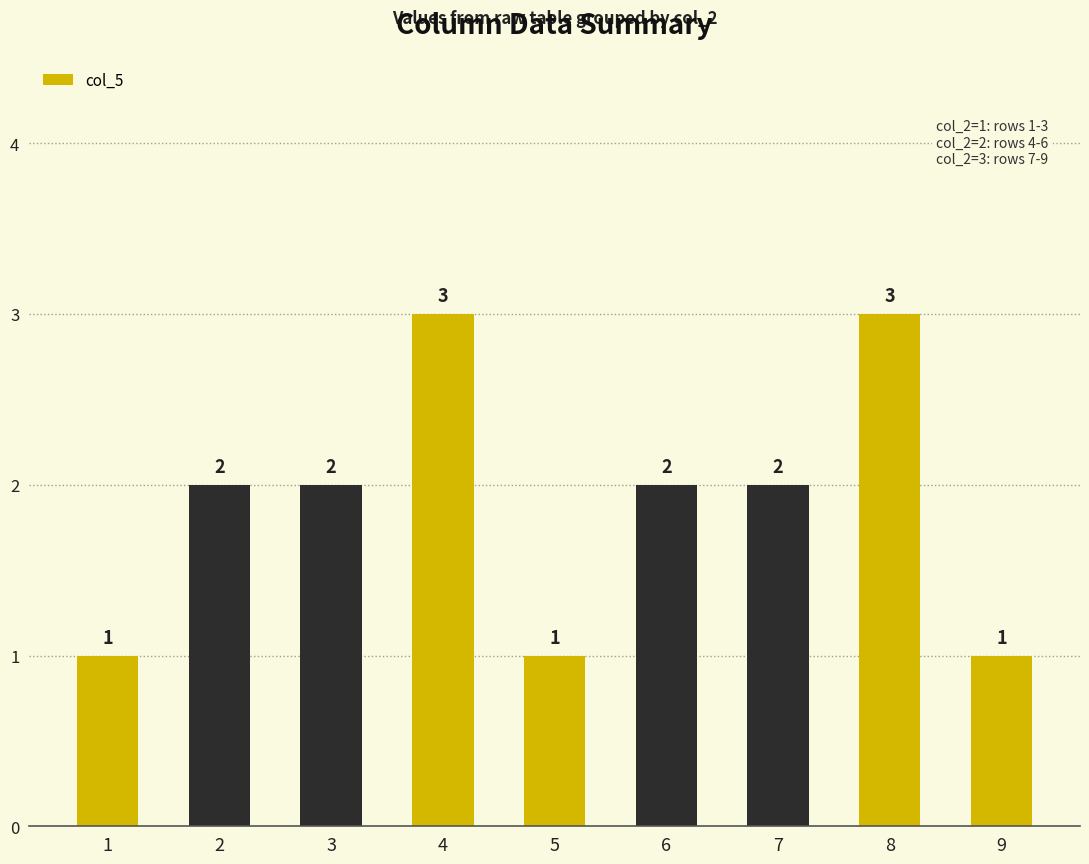

What is the ratio of the value at 2 to the value at 5?

2.0